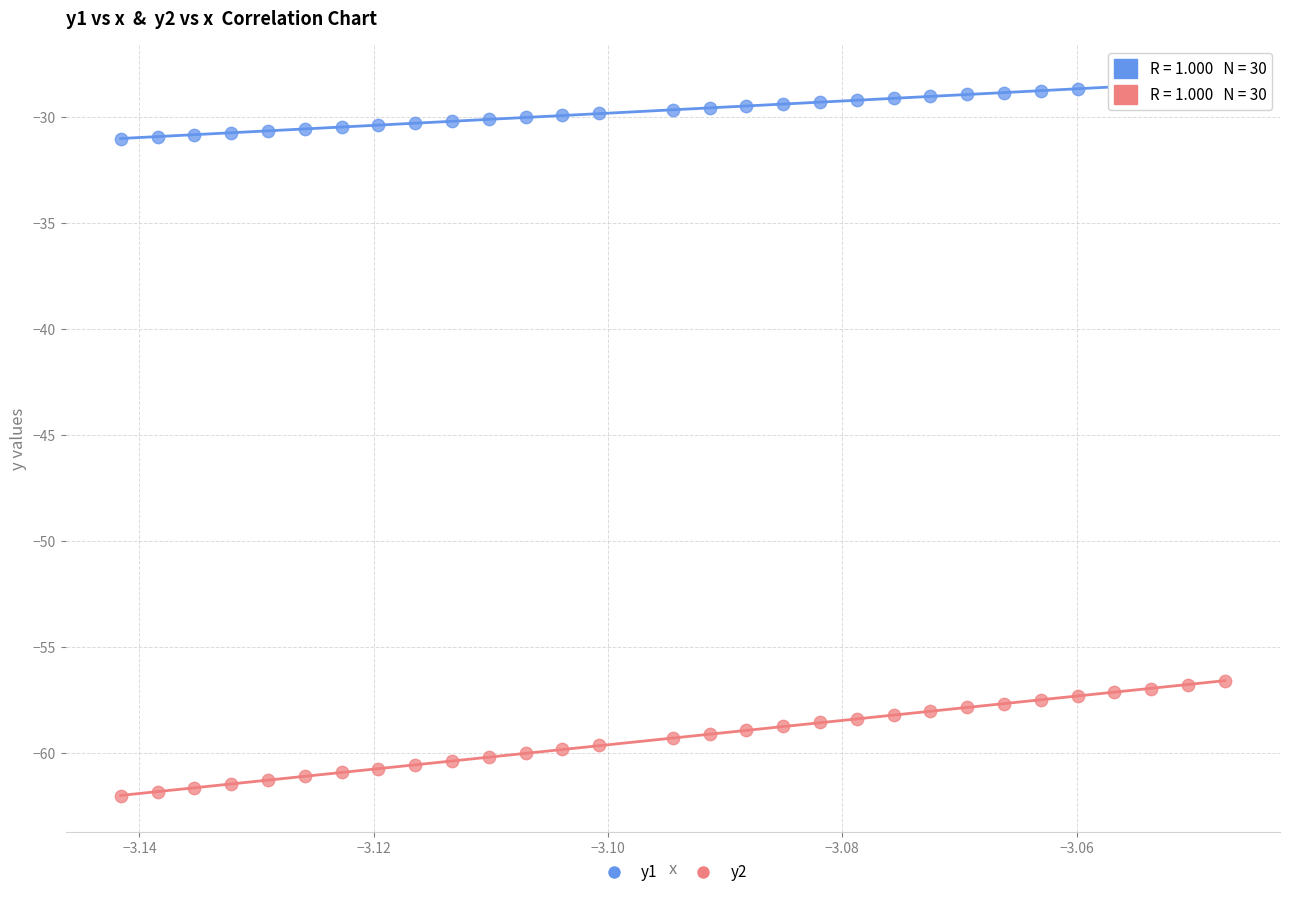

Which series has the widest spread of Y values?

y2